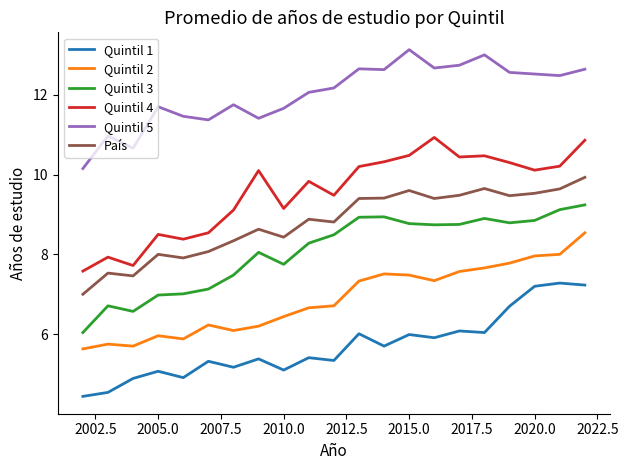

How many lines are shown in the chart?

6